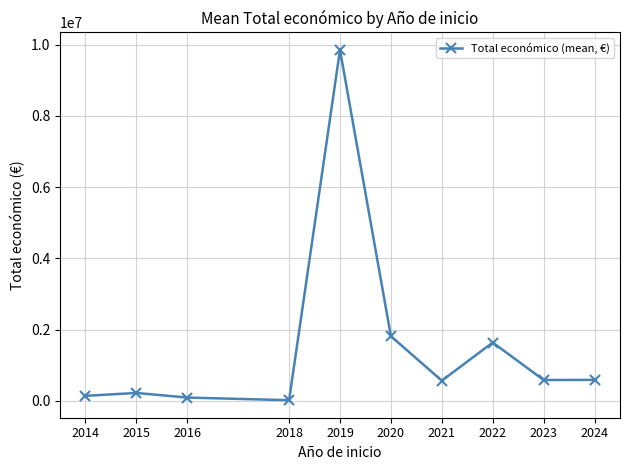

What is the difference between the maximum and minimum values?

9832105